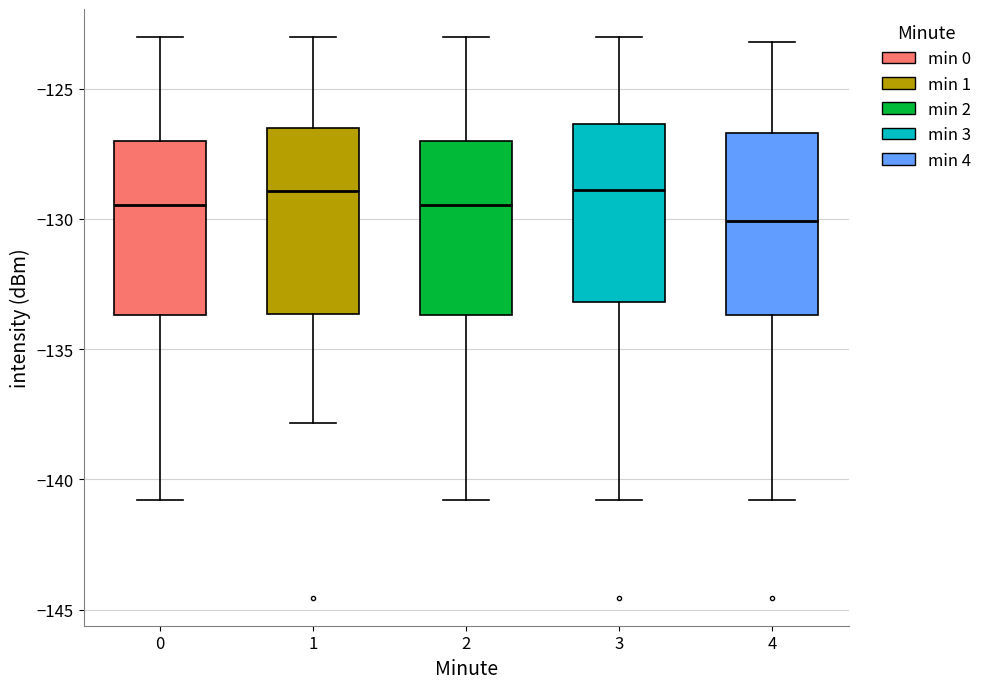

Reading left to right, read every box against the y-axis: the position of its median line, the range the box covers, and the ends of its whiskers. The values are not printed on the chart, so give them approximately, as read against the axis.

0: median -129.5, box -133.5 to -127.0, whiskers -141.0 to -123.0
1: median -129.0, box -133.5 to -126.5, whiskers -138.0 to -123.0
2: median -129.5, box -133.5 to -127.0, whiskers -141.0 to -123.0
3: median -129.0, box -133.0 to -126.5, whiskers -141.0 to -123.0
4: median -130.0, box -133.5 to -126.5, whiskers -141.0 to -123.0